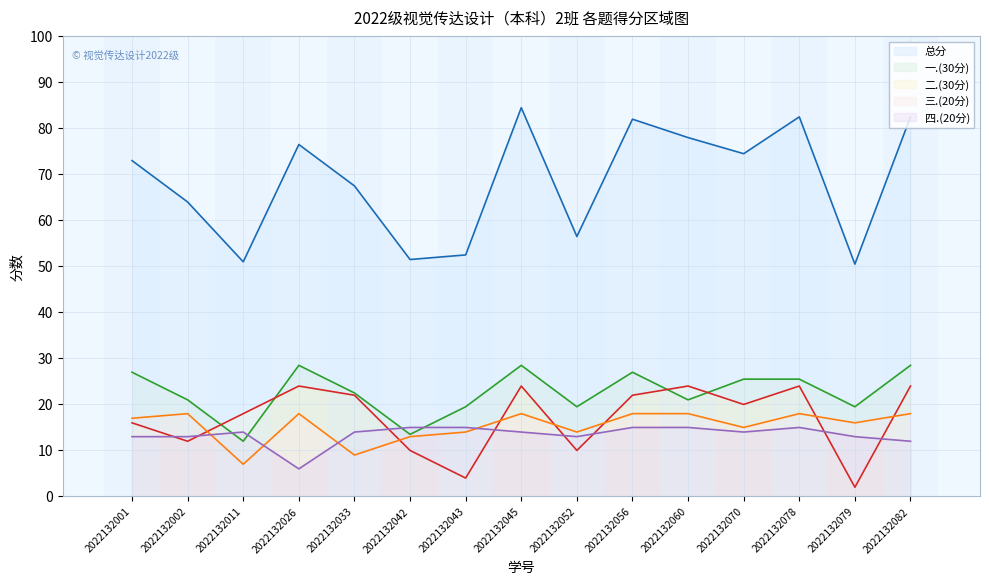

At which label does 四.(20分) reach its peak?

2022132042